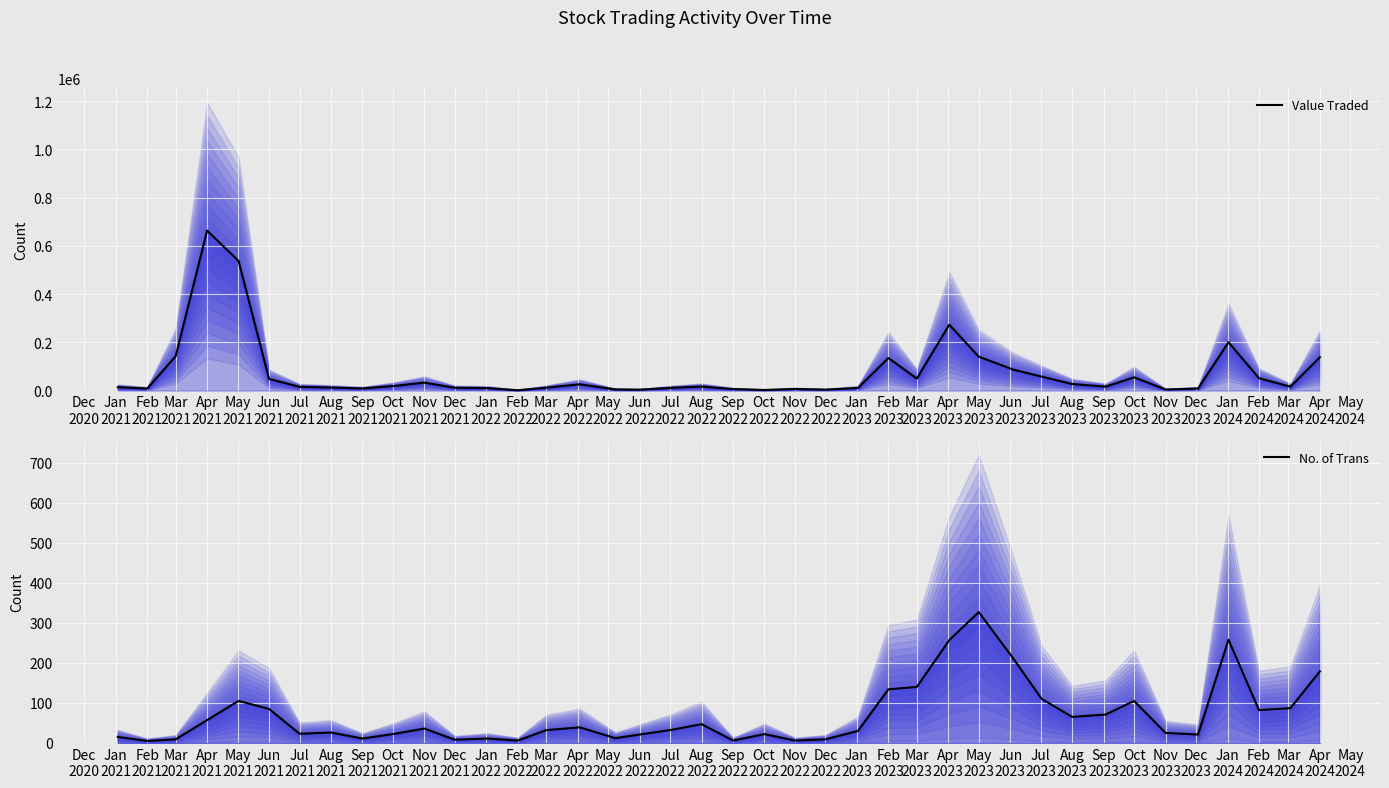

Which series has the largest total across all categories?

Value Traded